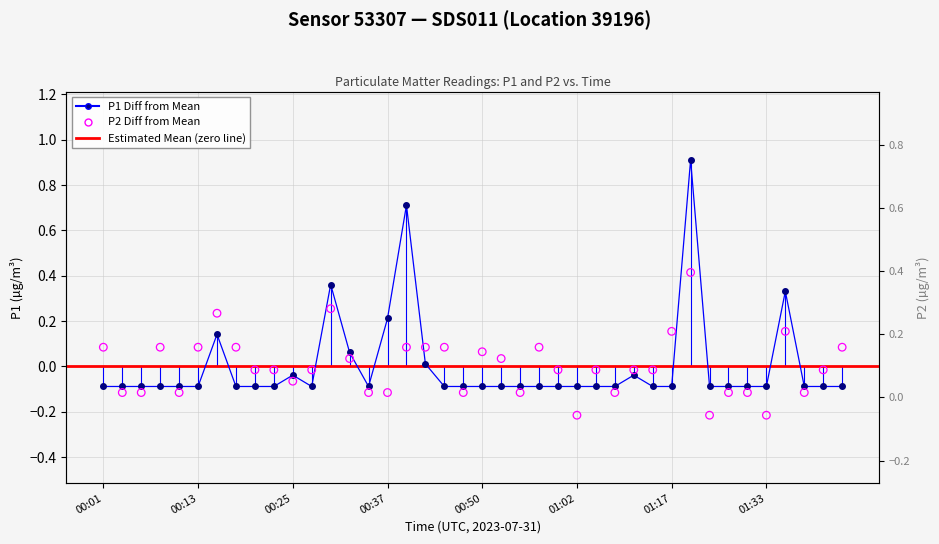

What is the total value across all series at 00:28?

-0.1